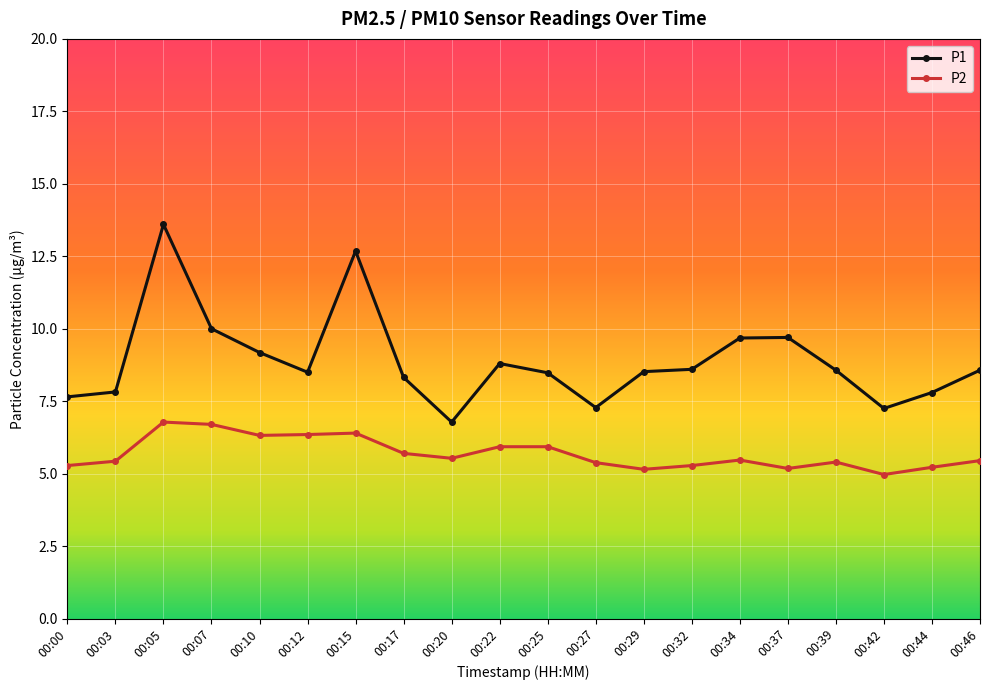

What is the value of the P1 point at the 10th from the left?

8.8